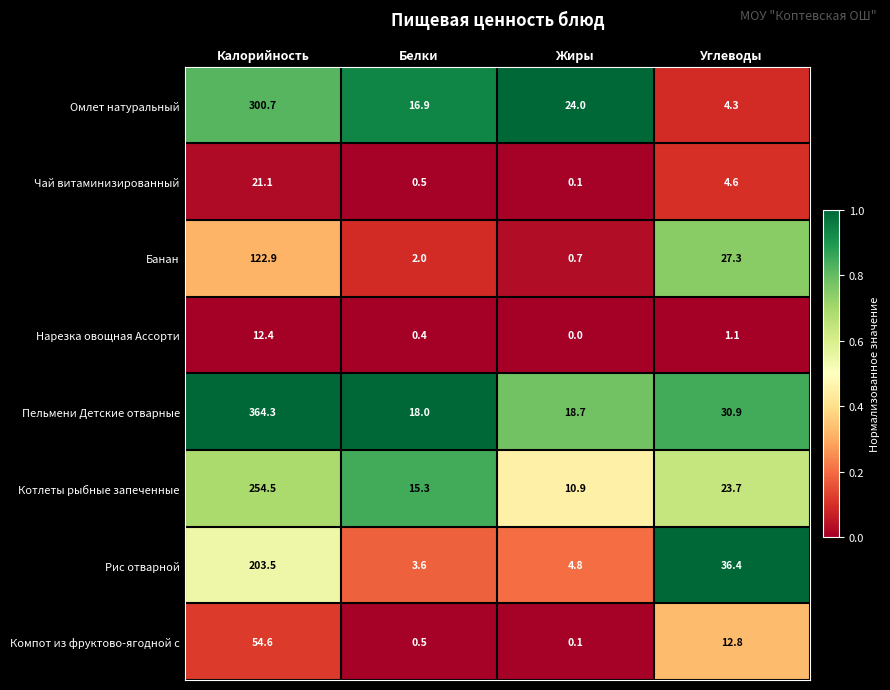

Between Калорийность and Углеводы, which series saw the biggest shift?

Пельмени Детские отварные